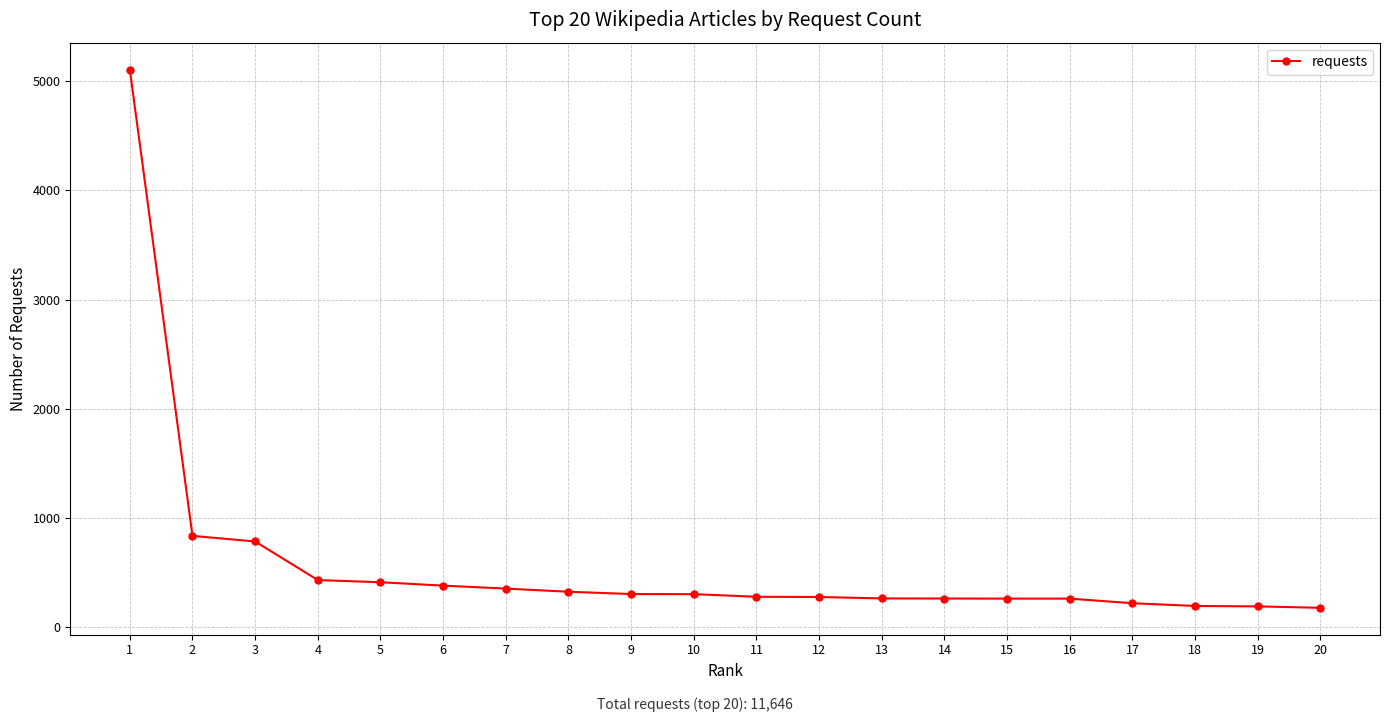

What is the value of the 4th point from the left?

433